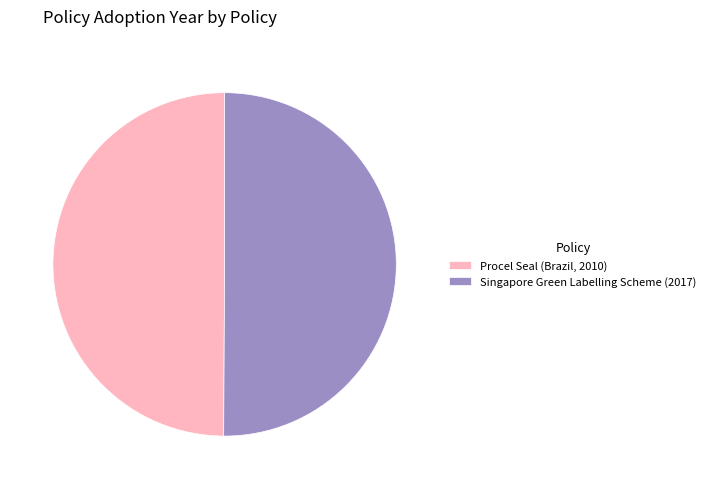

Is it true that Singapore Green Labelling Scheme (2017) is 63% of the pie?

False